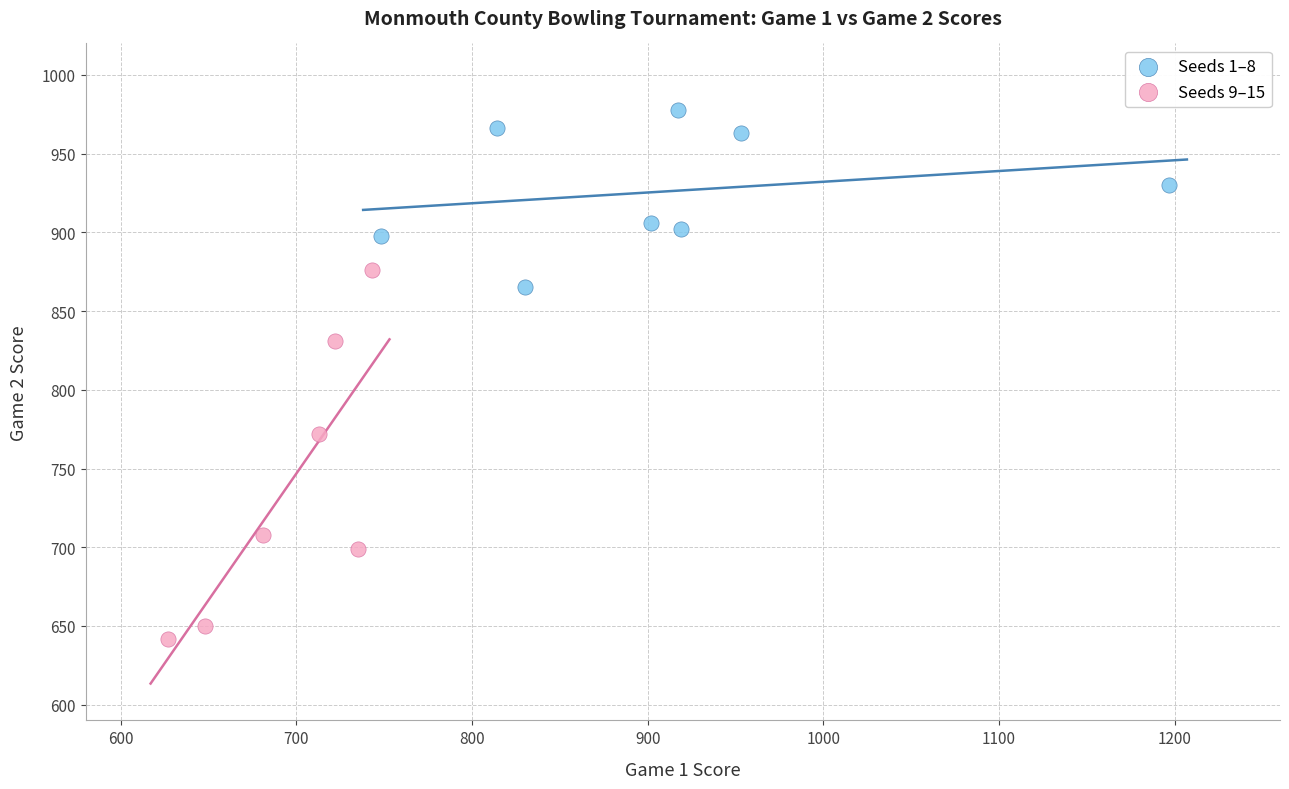

Which series contains the lowest Y value?

Seeds 9–15